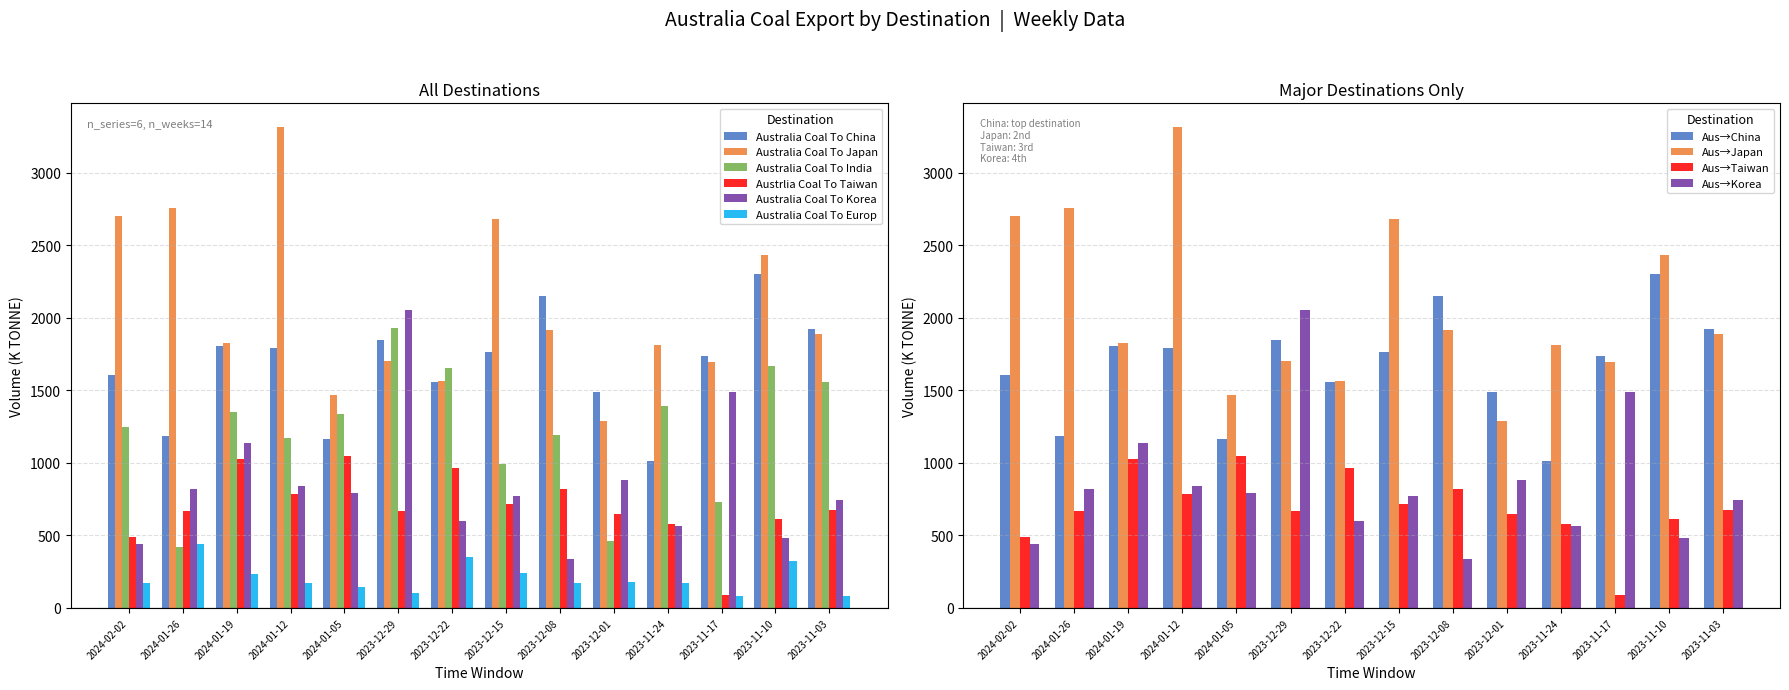

Reading left to right, list all the values displayed in this chart.

Australia Coal To China: 1609	1184	1809	1793	1164	1845	1557	1767	2154	1486	1012	1735	2303	1921
Australia Coal To Japan: 2703	2758	1829	3314	1471	1700	1566	2680	1918	1291	1810	1694	2432	1889
Australia Coal To India: 1248	423	1354	1171	1334	1930	1654	990	1195	460	1392	730	1667	1559
Austrlia Coal To Taiwan: 490	671	1027	784	1049	670	968	719	819	645	582	89	611	678
Australia Coal To Korea: 440	823	1135	843	796	2057	598	772	336	880	567	1492	481	745
Australia Coal To Europ: 170	438	234	170	141	100	350	239	170	180	171	80	326	80